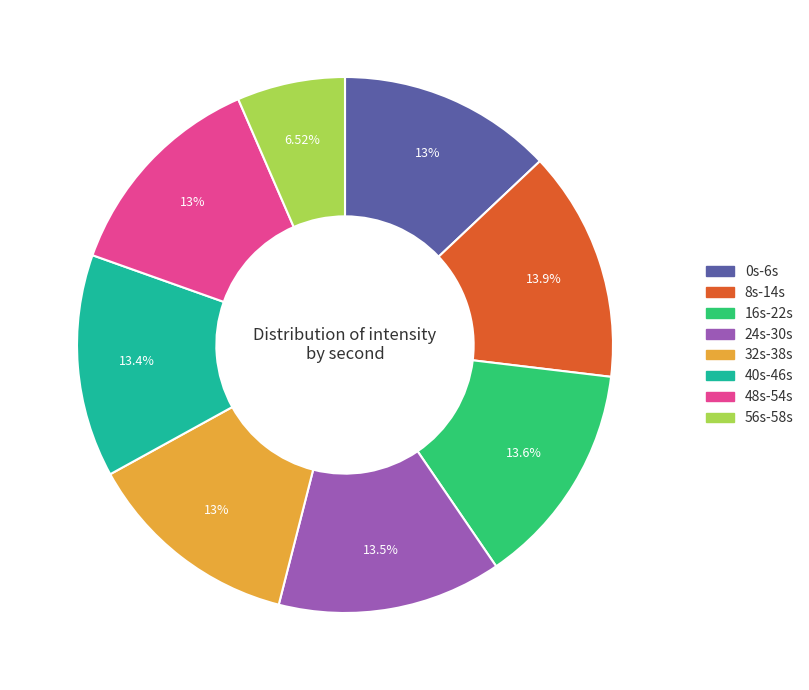

Does any single category account for the majority?

No